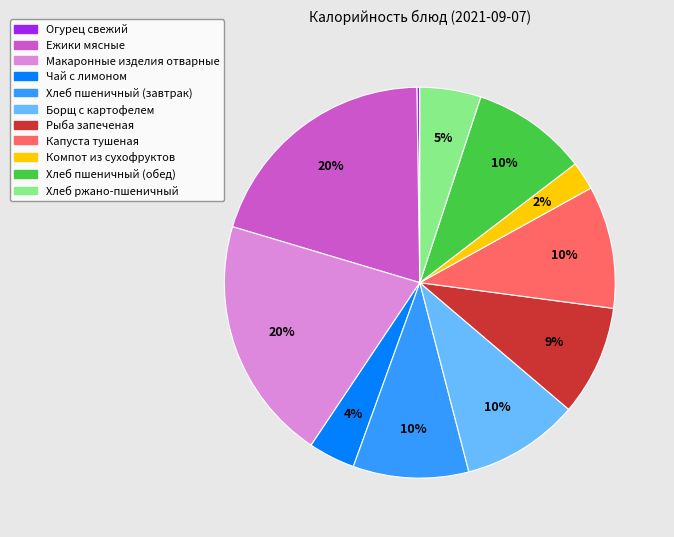

Between Компот из сухофруктов and Капуста тушеная, which is larger?

Капуста тушеная